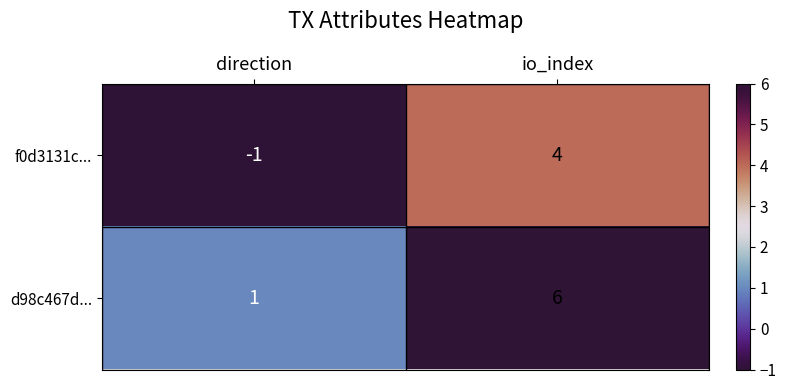

How many series are shown in this chart?

2